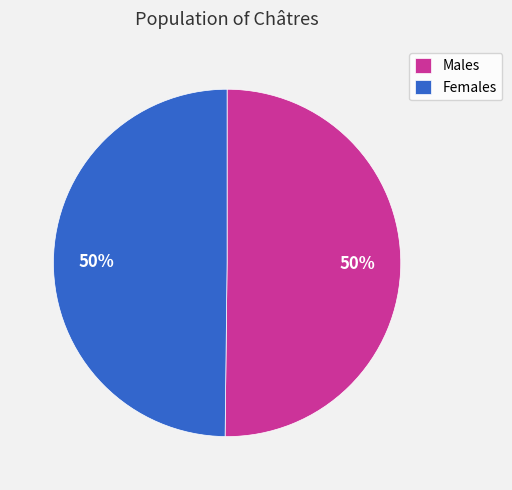

Count the number of slices in the pie.

2